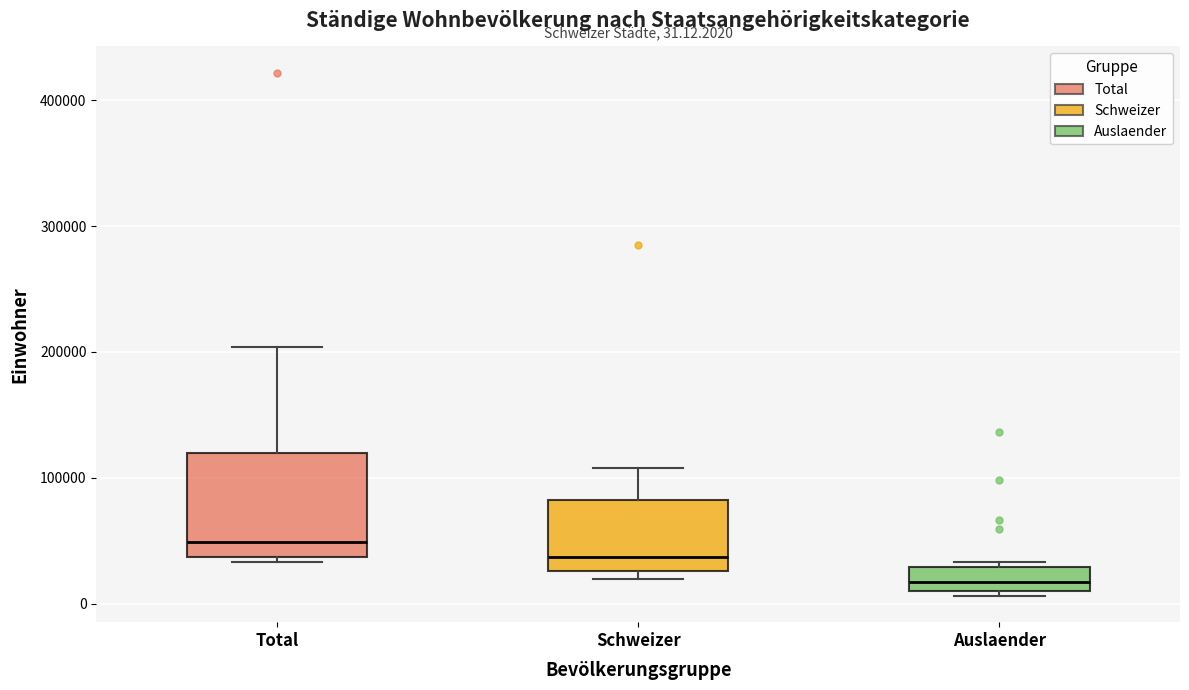

Comparing the boxes themselves (not the whiskers), which one is the tallest?

Total